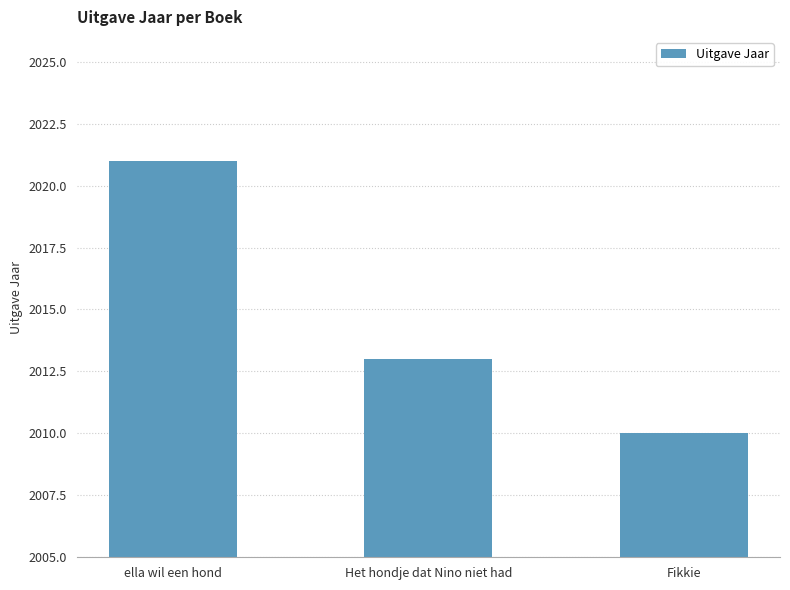

List the labels in order of value, largest first.

ella wil een hond, Het hondje dat Nino niet had, Fikkie